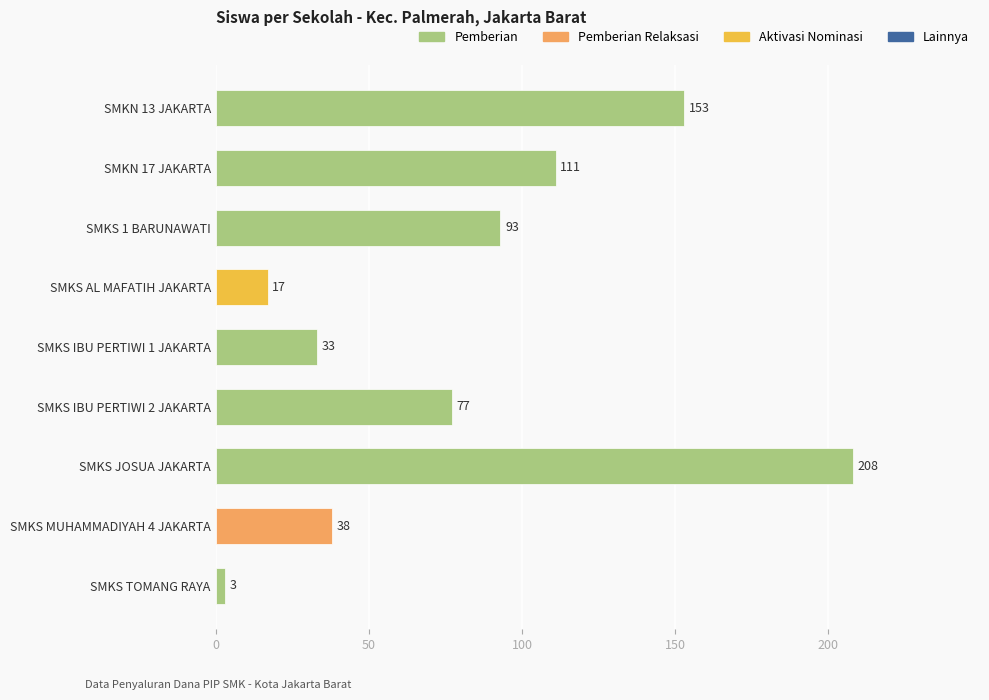

Is it true that the value at SMKS IBU PERTIWI 1 JAKARTA is 33?

True